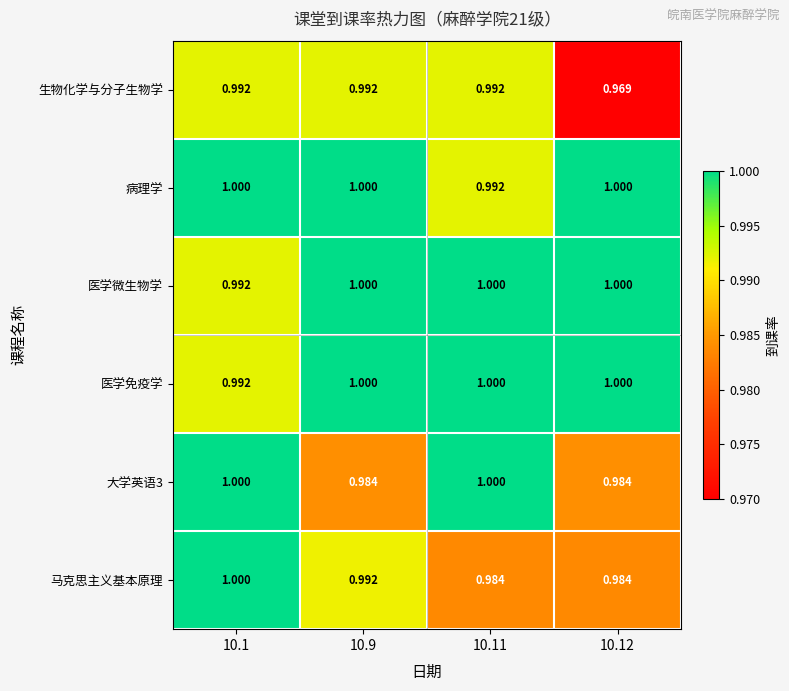

List the series in order of their peak value, highest first.

病理学, 医学微生物学, 医学免疫学, 大学英语3, 马克思主义基本原理, 生物化学与分子生物学